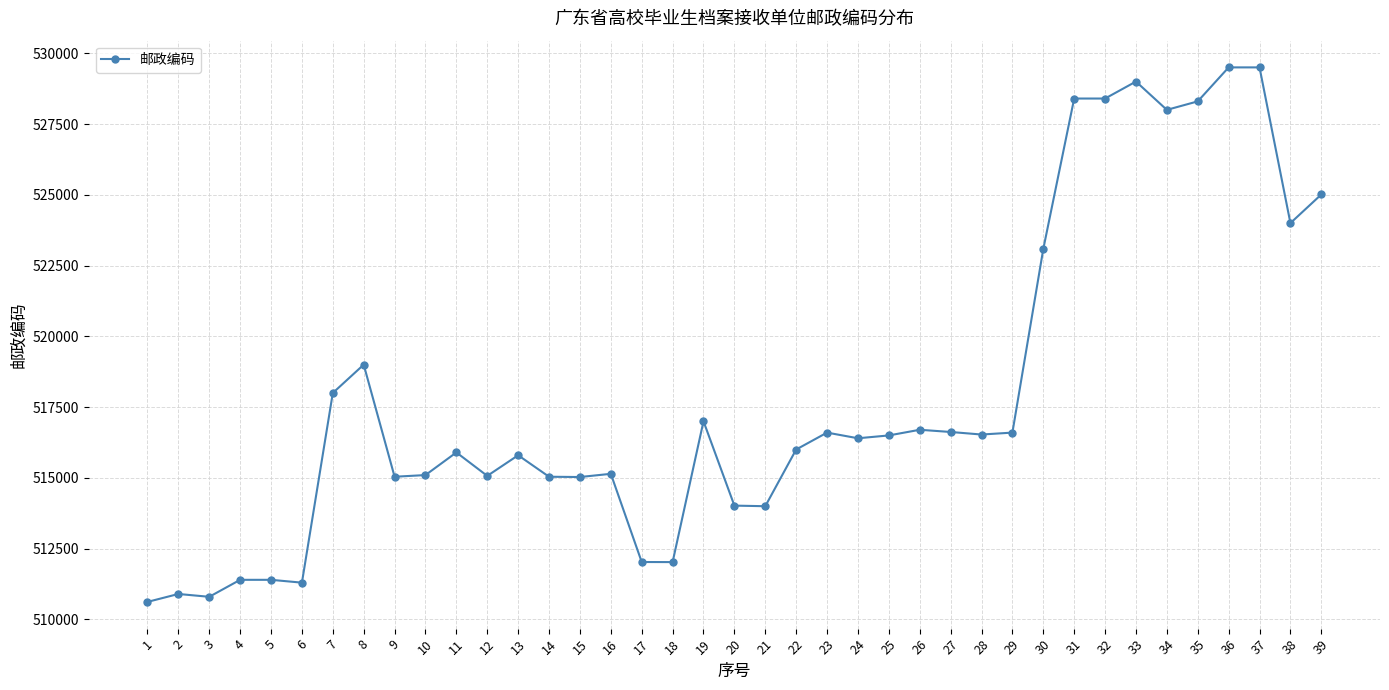

What is the change in value from 19 to 21?

-3000